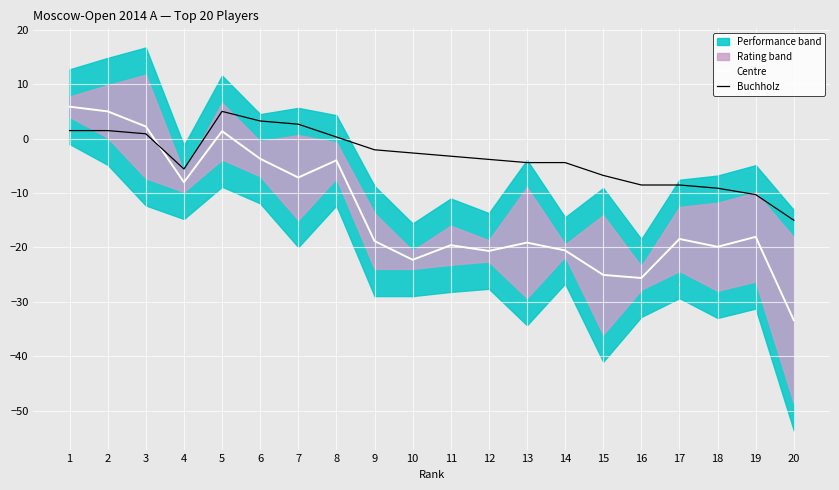

At which label does Centre reach its minimum?

20